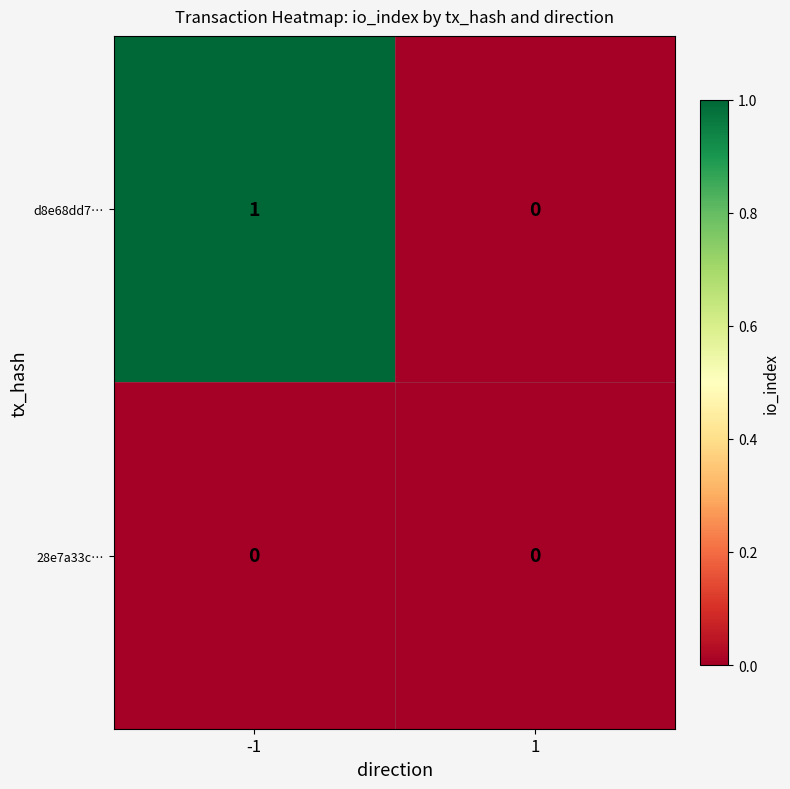

Is the value of d8e68dd7… at -1 greater than the value of 28e7a33c… at -1?

Yes